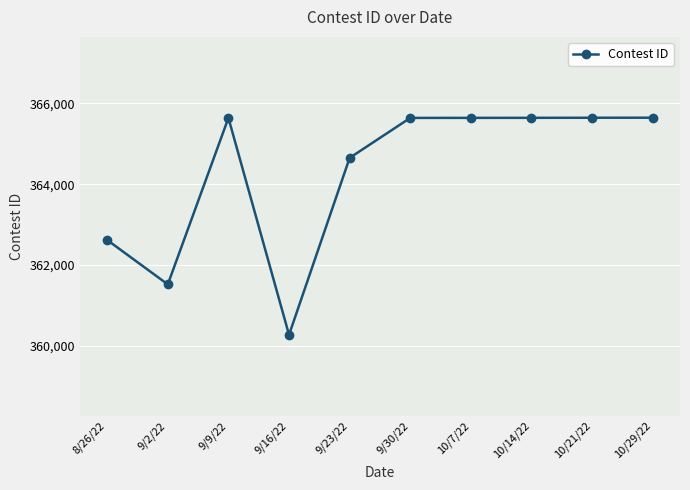

What is the ratio of the value at 10/7/22 to the value at 9/9/22?

1.0